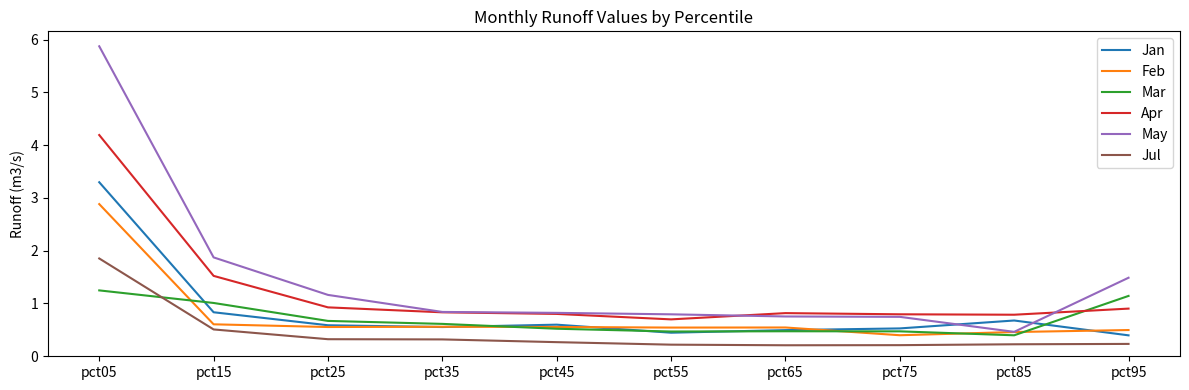

The May series shows 0.8 at pct45. True or false?

True